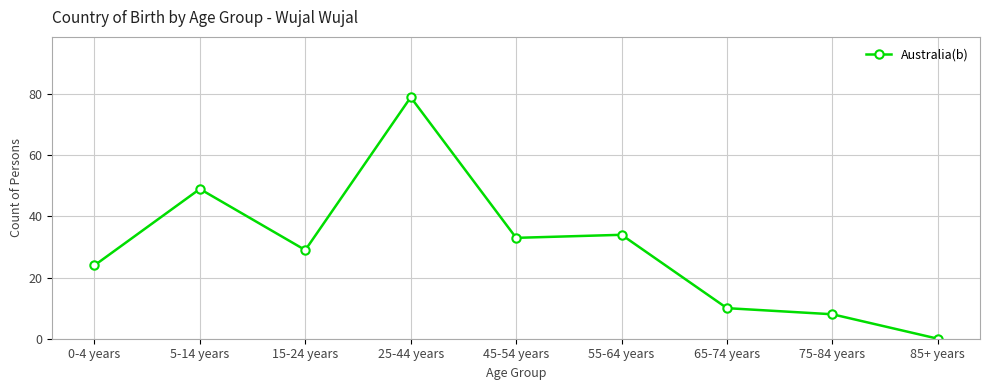

Count the number of data series in this chart.

1